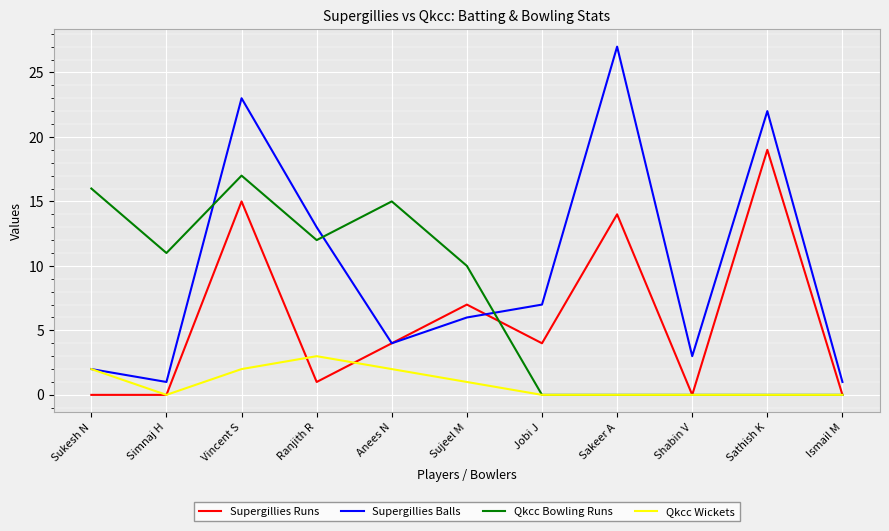

At which category is the sum across all series the highest?

Vincent S